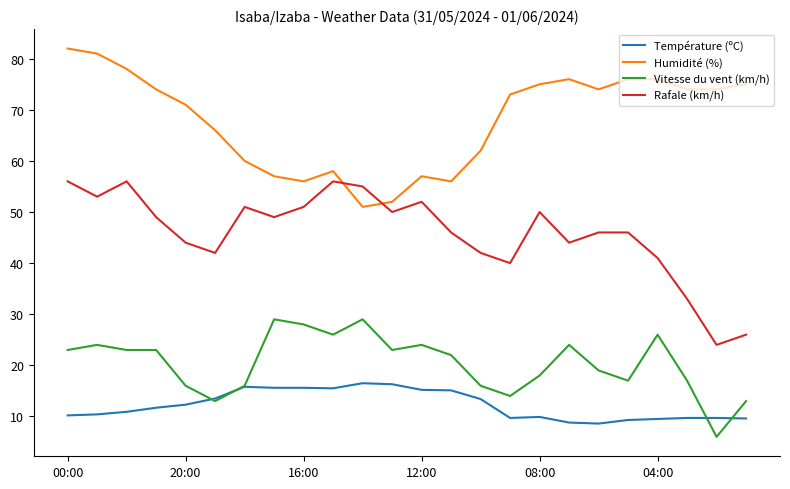

What is the average value of the Vitesse du vent (km/h) series?

20.4